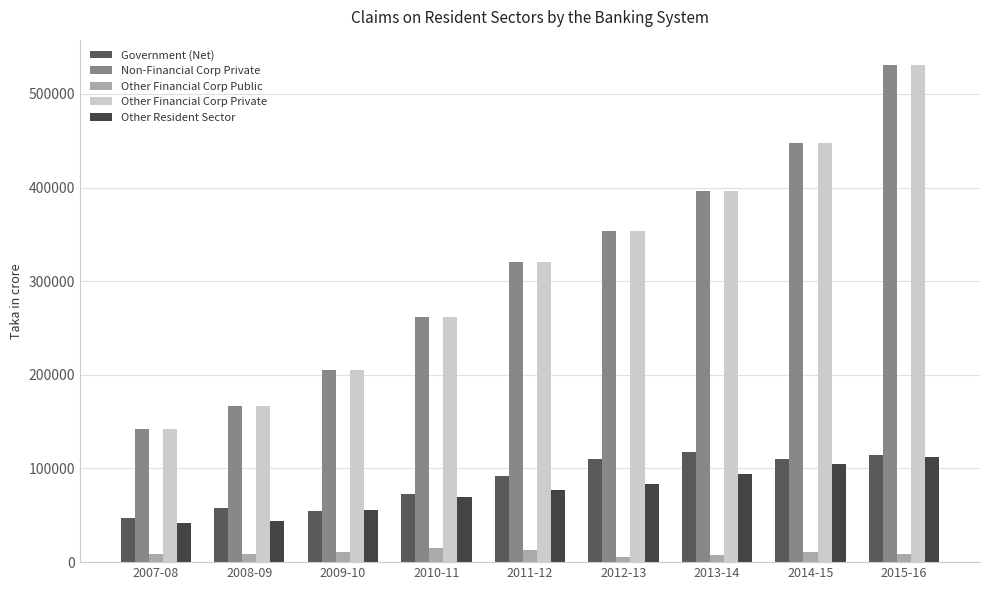

What is the value of the Other Financial Corp Public bar at the 2nd from the left?

8877.0